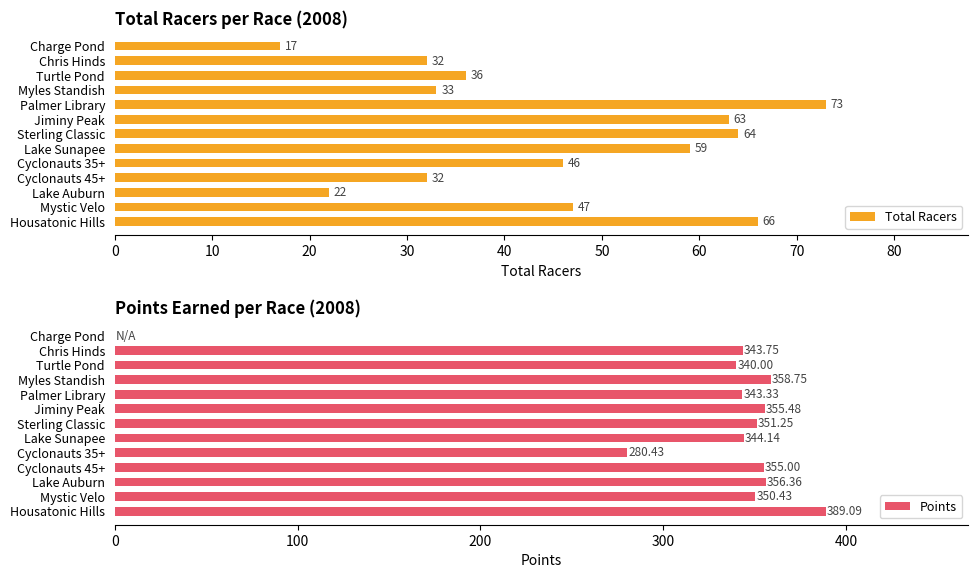

What are all the series names shown in the legend?

Total Racers, Points